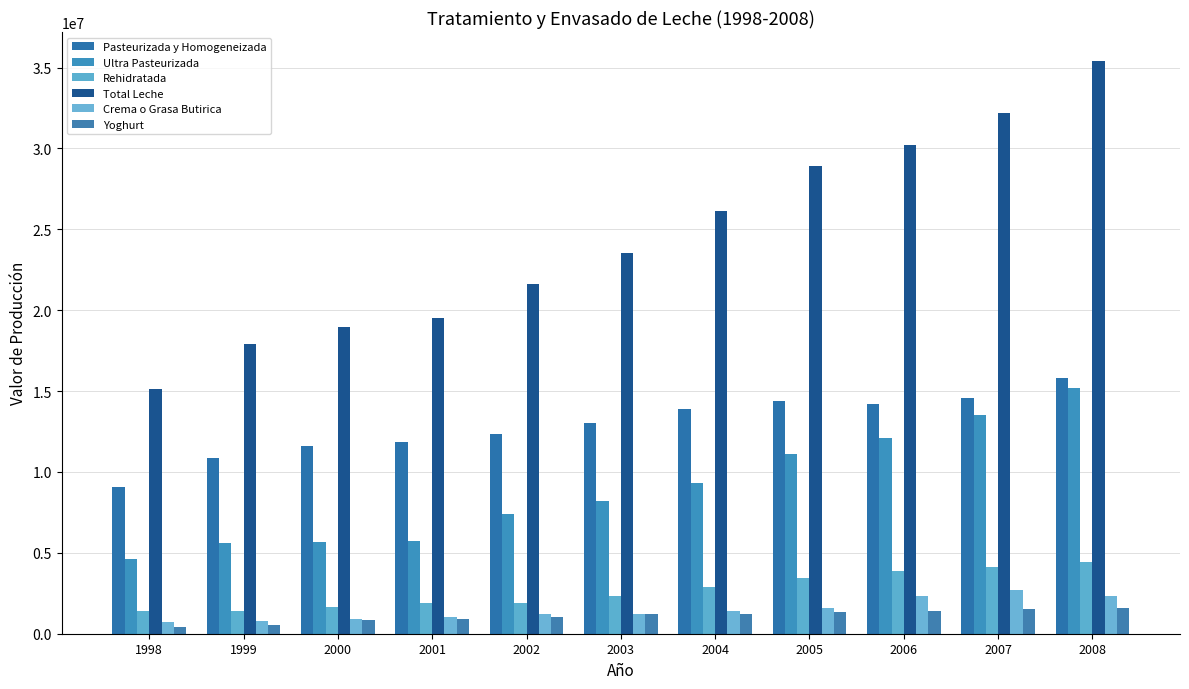

Between 1998 and 2006, which series saw the biggest shift?

Total Leche